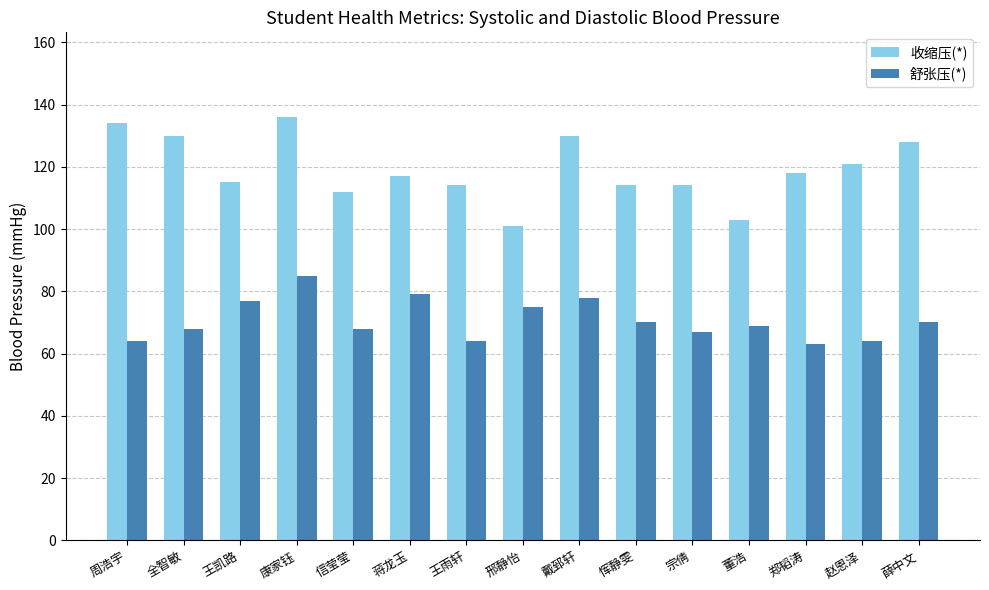

What is the difference between the 舒张压(*) values at 蒋龙玉 and 董浩?

10